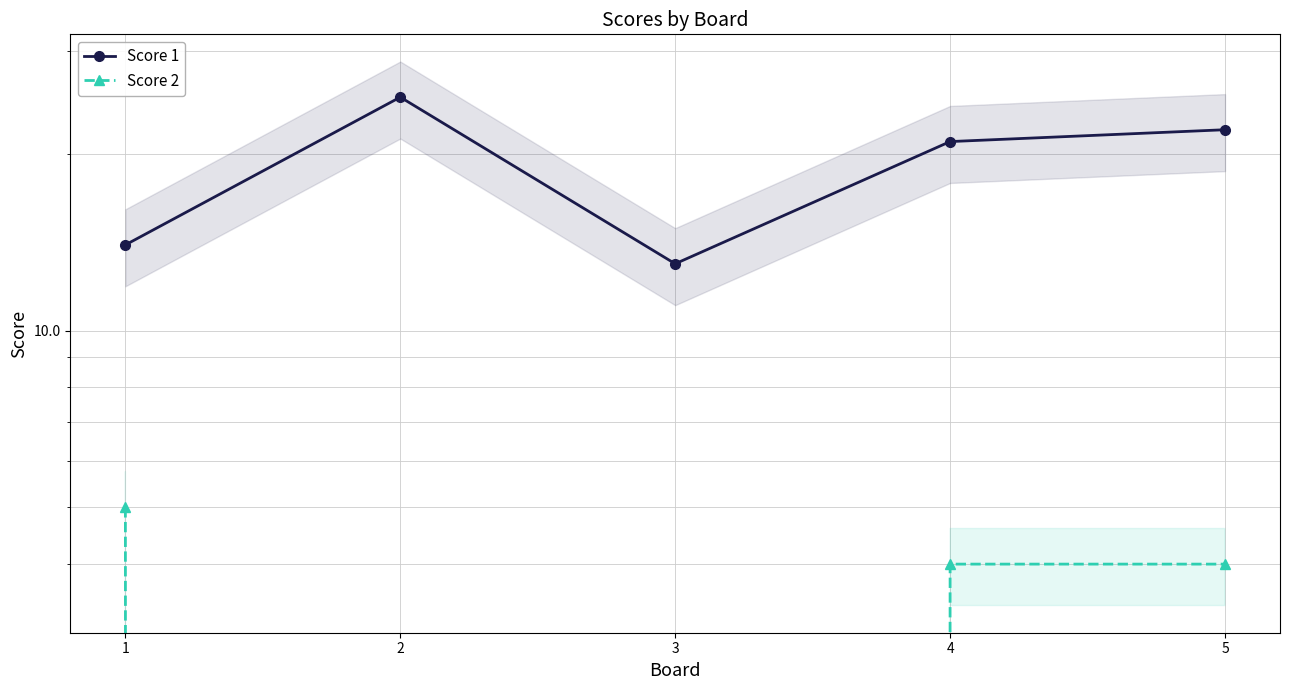

What is the average value of the Score 2 series?

3